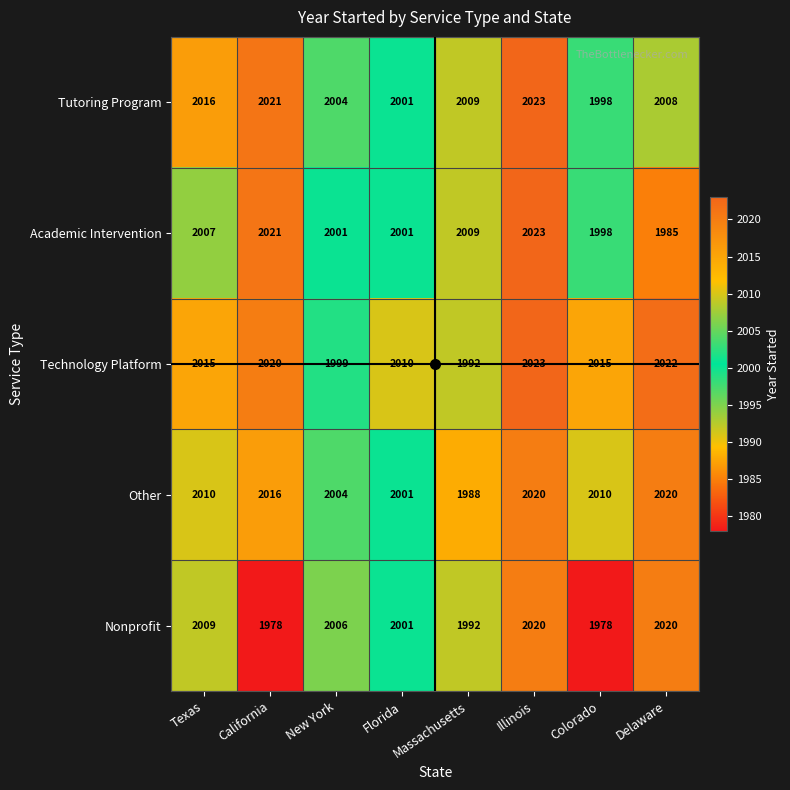

What is the greatest value displayed?

2023